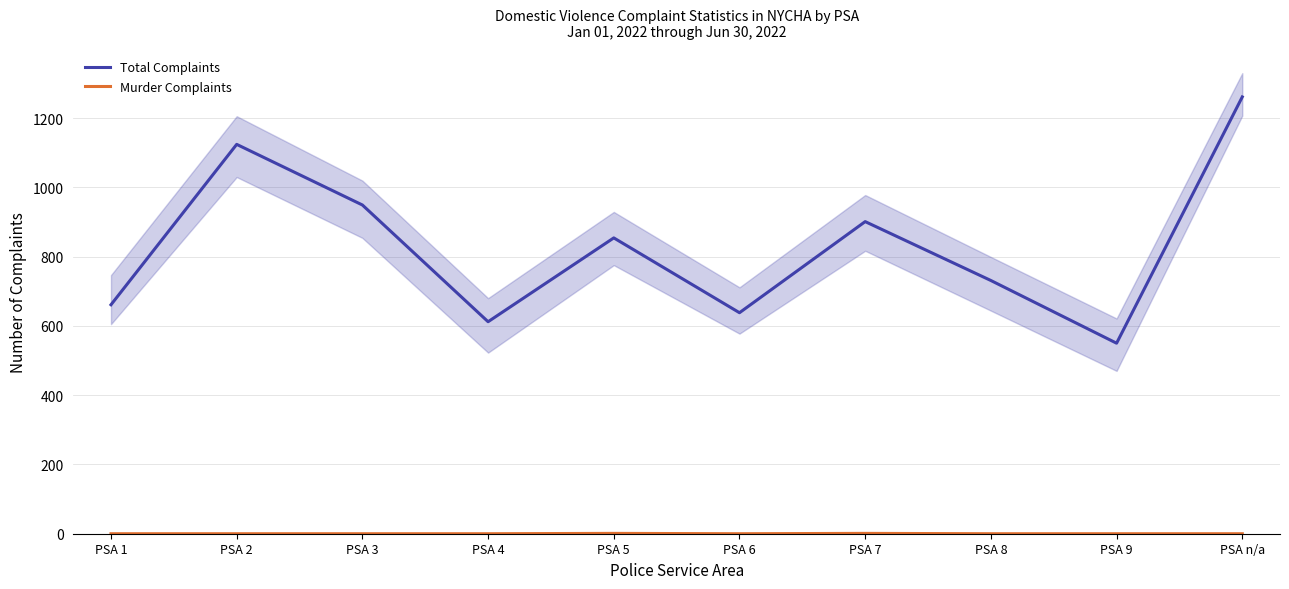

Reading left to right, extract all data points from this chart.

Total Complaints: PSA 1=661	PSA 2=1124	PSA 3=949	PSA 4=612	PSA 5=854	PSA 6=638	PSA 7=901	PSA 8=731	PSA 9=550	PSA n/a=1261
Murder Complaints: PSA 1=0	PSA 2=0	PSA 3=0	PSA 4=0	PSA 5=1	PSA 6=0	PSA 7=1	PSA 8=0	PSA 9=0	PSA n/a=0